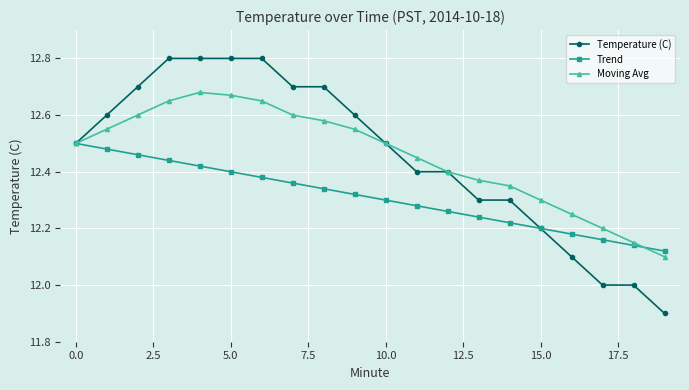

What is the greatest value displayed?

12.8